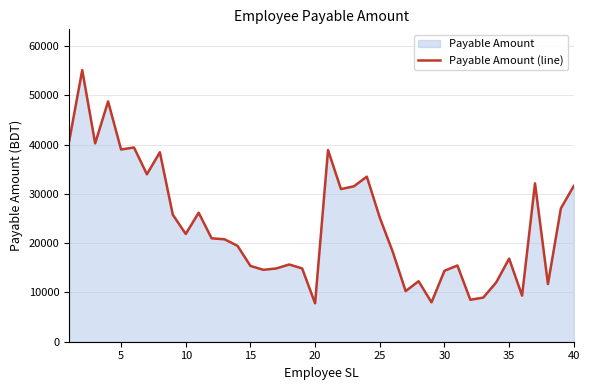

What is the smallest value displayed?

7800